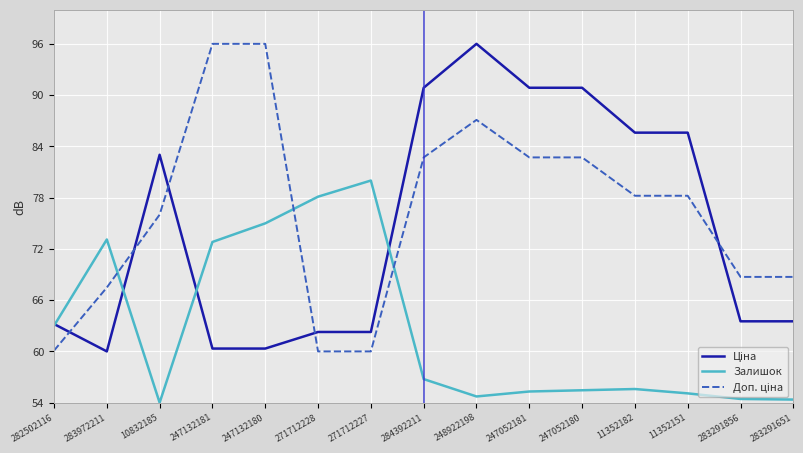

What is the maximum value shown in the chart?

96.0